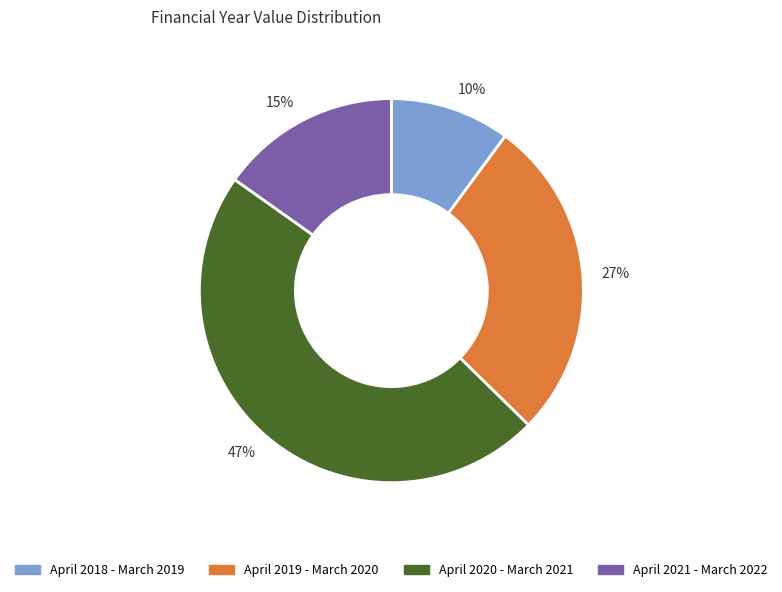

Rank the categories by value from lowest to highest.

10%, 15%, 27%, 47%